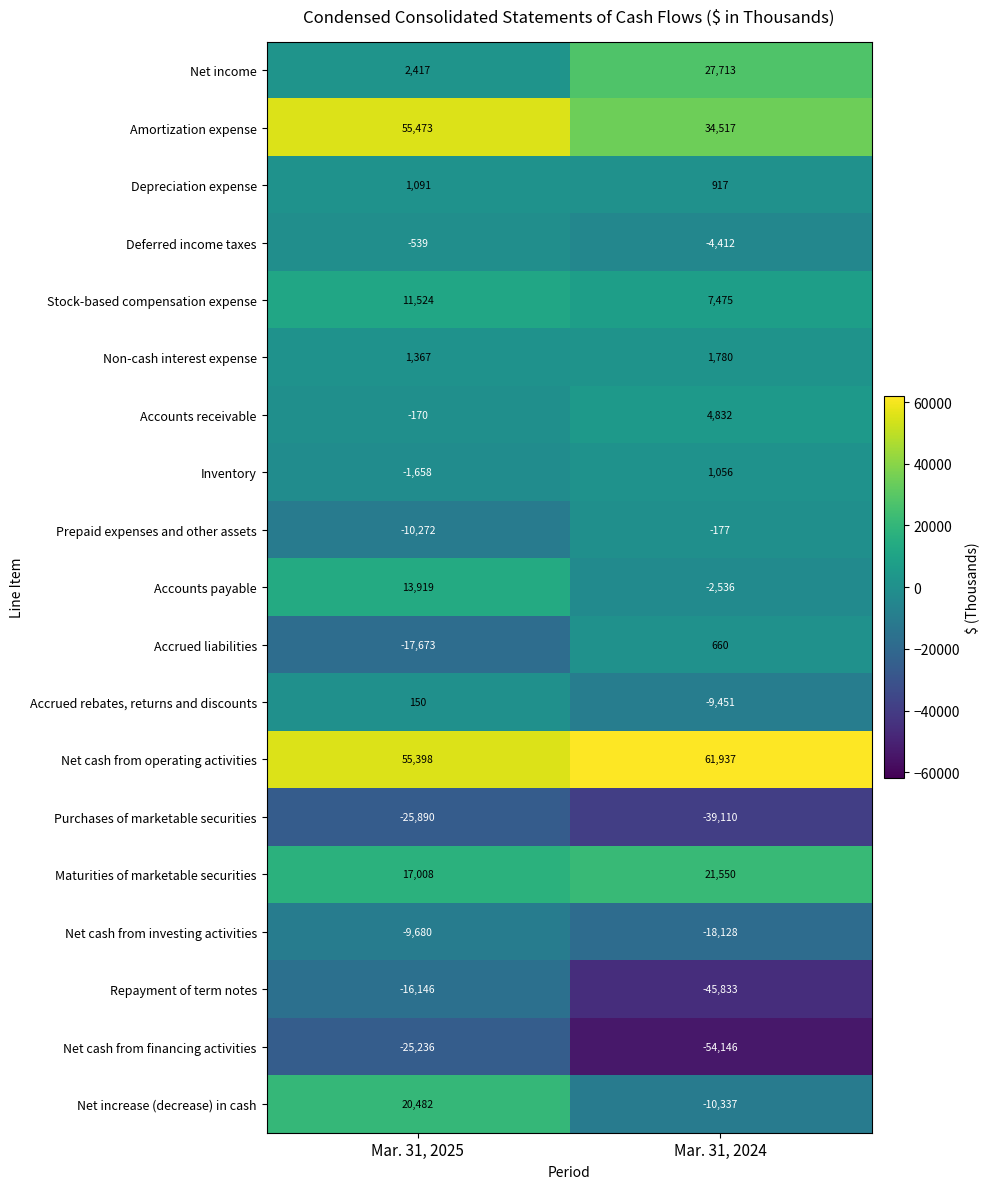

At which category is the sum across all series the highest?

Mar. 31, 2025